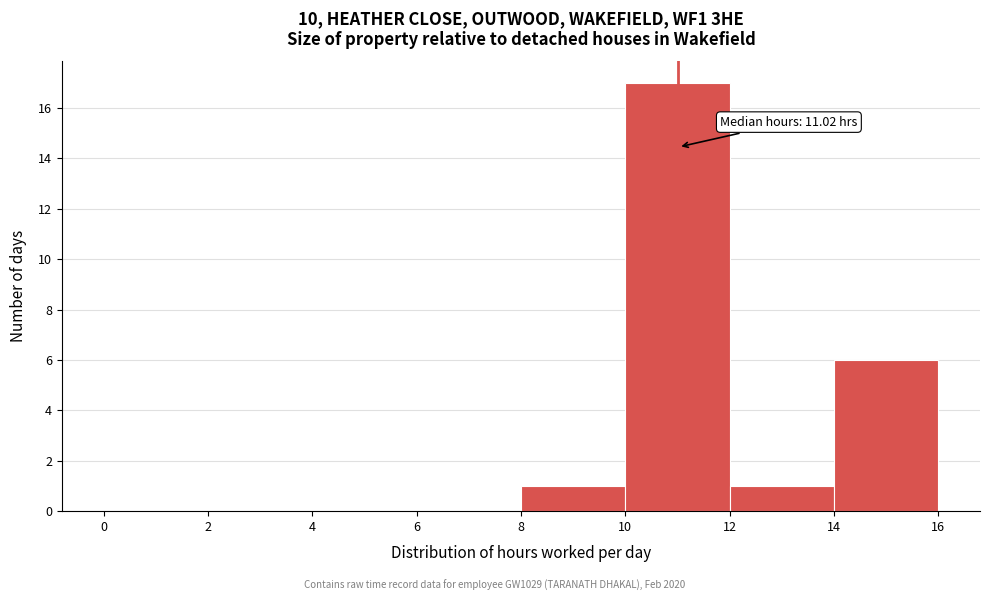

Which range on the x-axis has the tallest bar?

10 to 12